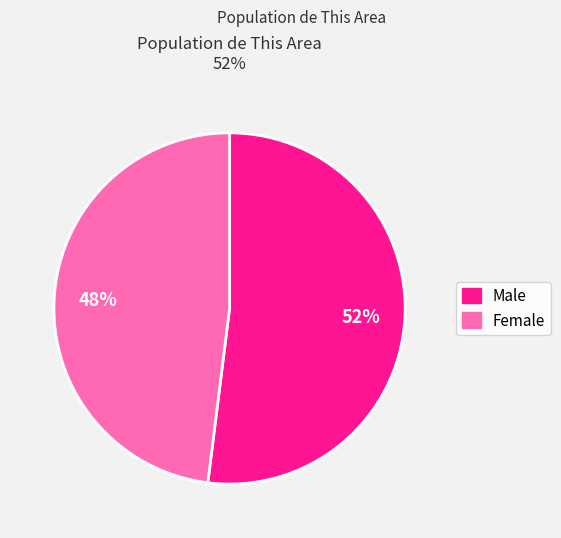

Which slice is the largest?

Male